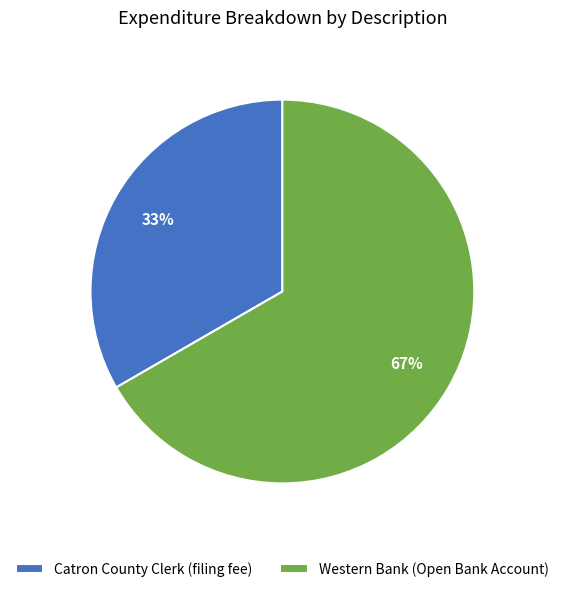

What is the smallest slice in the pie chart?

Catron County Clerk (filing fee)